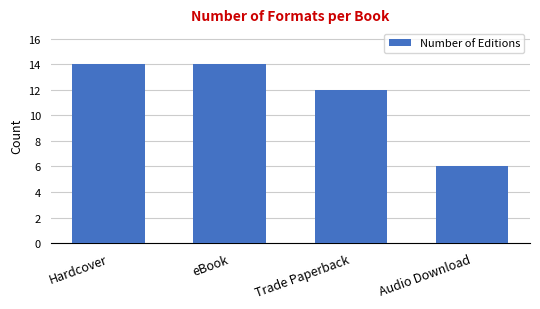

The value at eBook is 14. True or false?

True